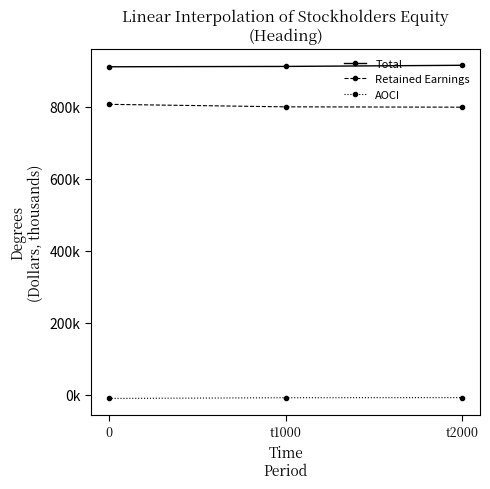

Reading left to right, what are all the values shown in this chart?

Total: 911518	912461	915652
Retained Earnings: 807128	800175	799255
AOCI: -10166	-8231	-7883